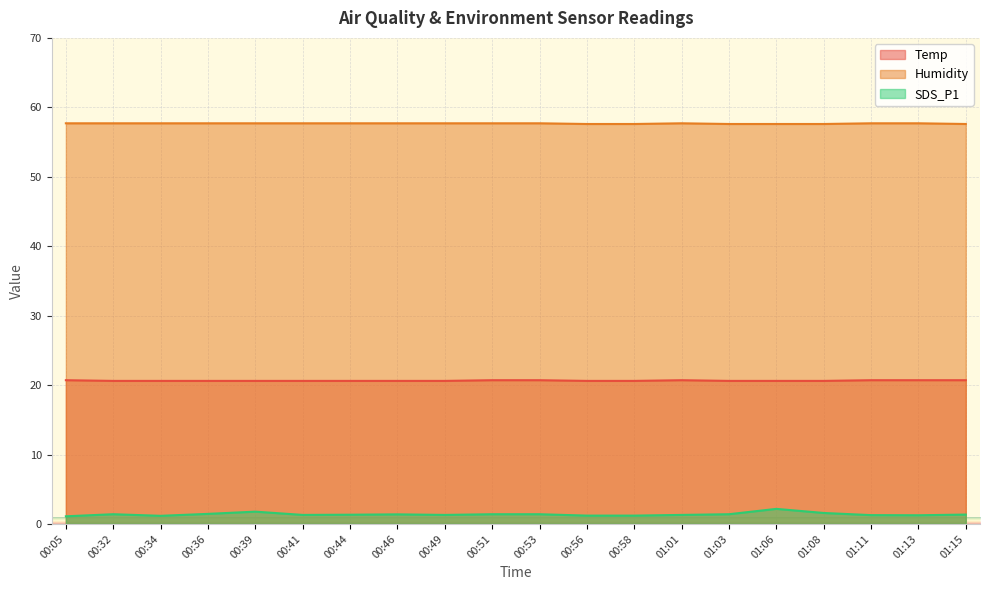

What is the minimum value for Temp?

20.6